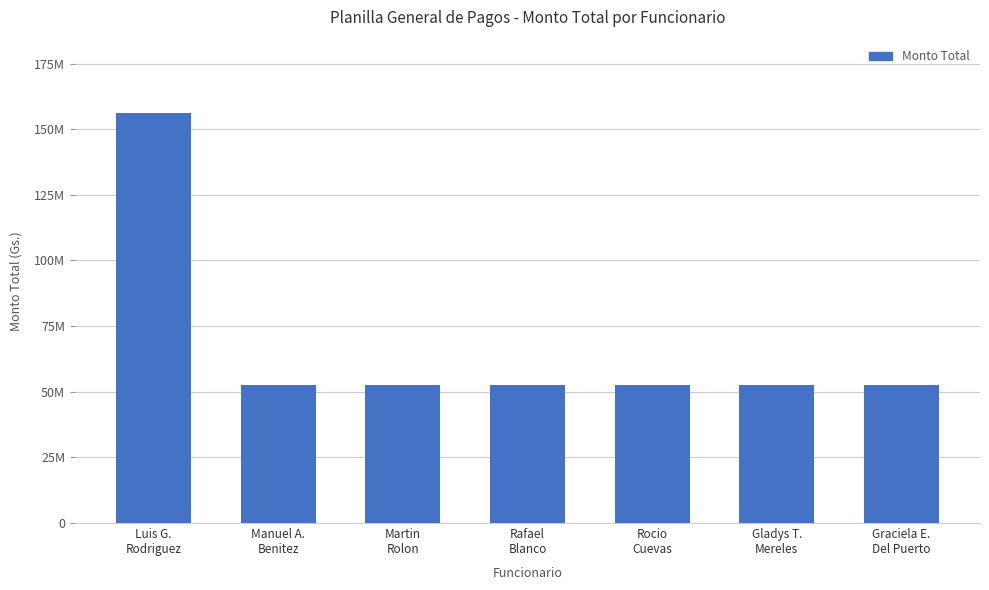

What is the label of the 5th bar from the right?

Martin
Rolon